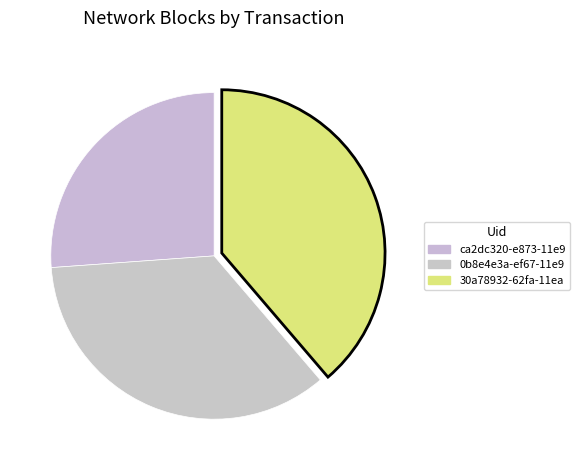

Count the number of slices in the pie.

3